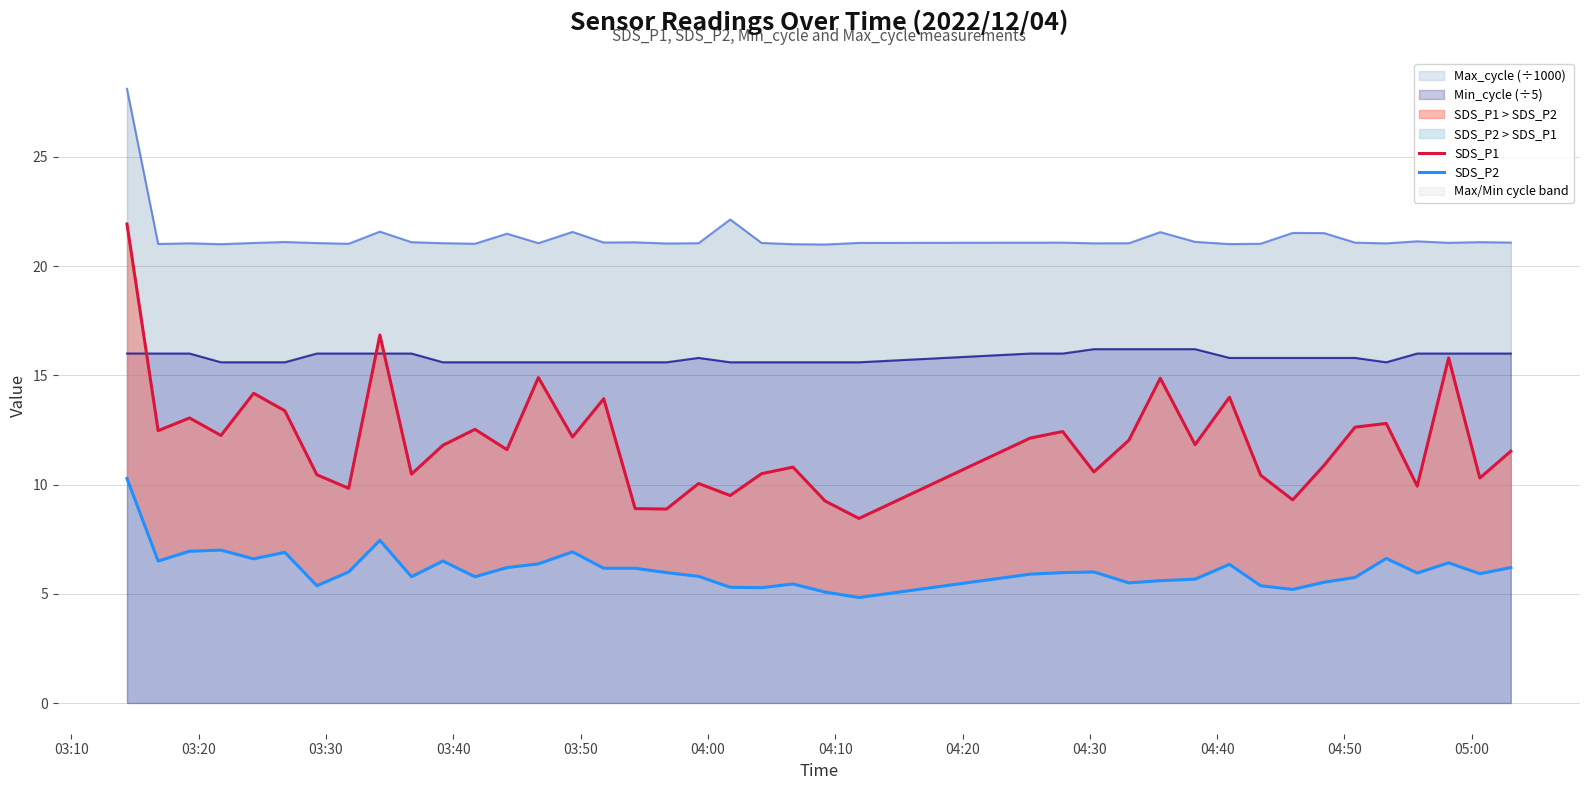

What is the value of the SDS_P1 point at the 23rd from the left?

9.2